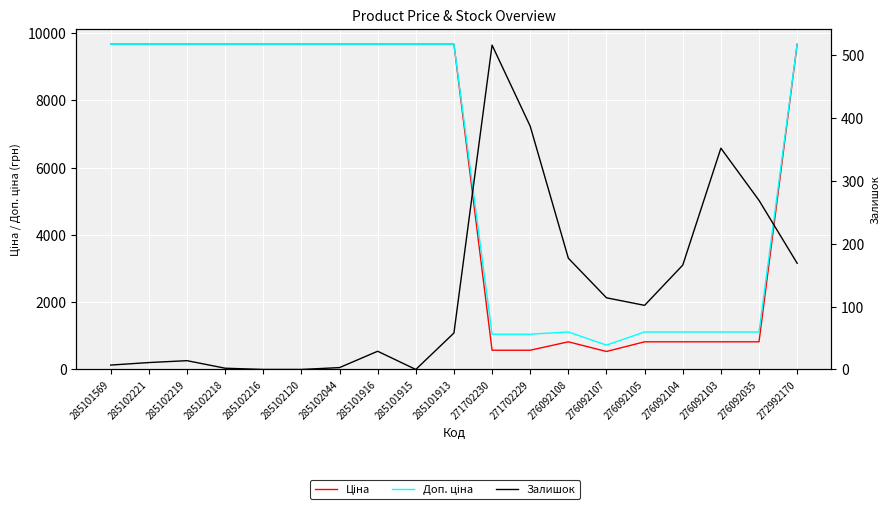

At 272992170, list the series in order from smallest to largest.

Залишок, Ціна, Доп. ціна